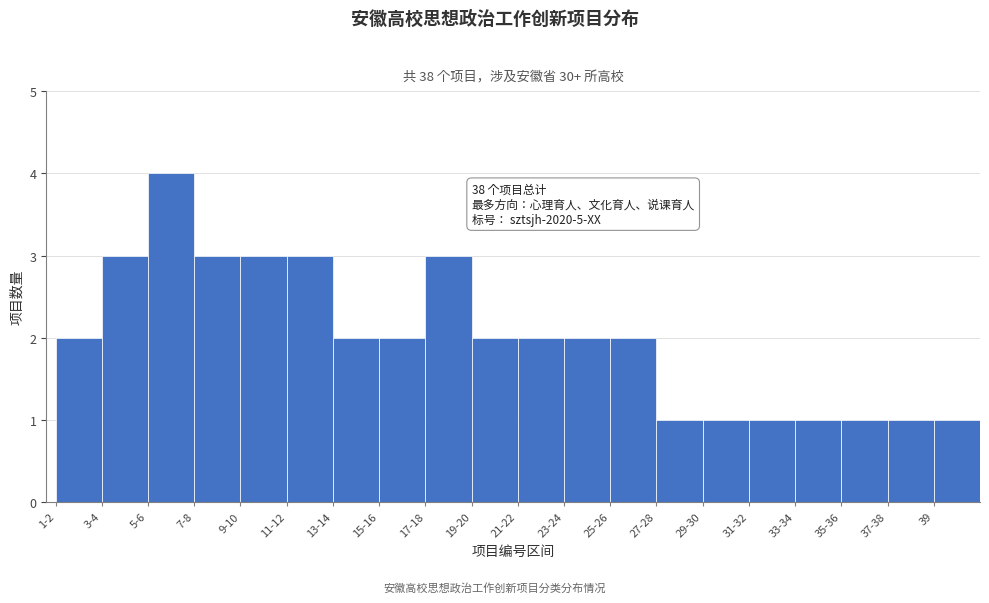

Reading left to right, extract all data points from this chart.

2	3	4	3	3	3	2	2	3	2	2	2	2	1	1	1	1	1	1	1